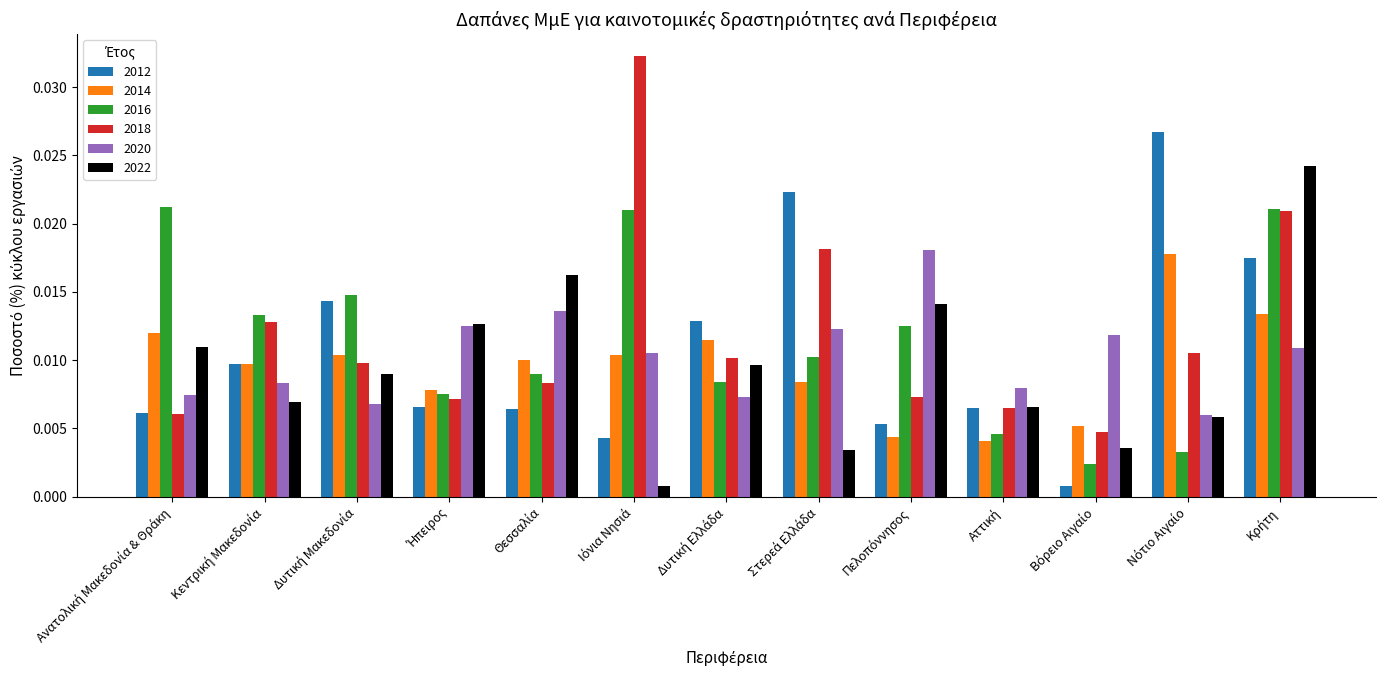

At how many categories does at least one series exceed 0?

13